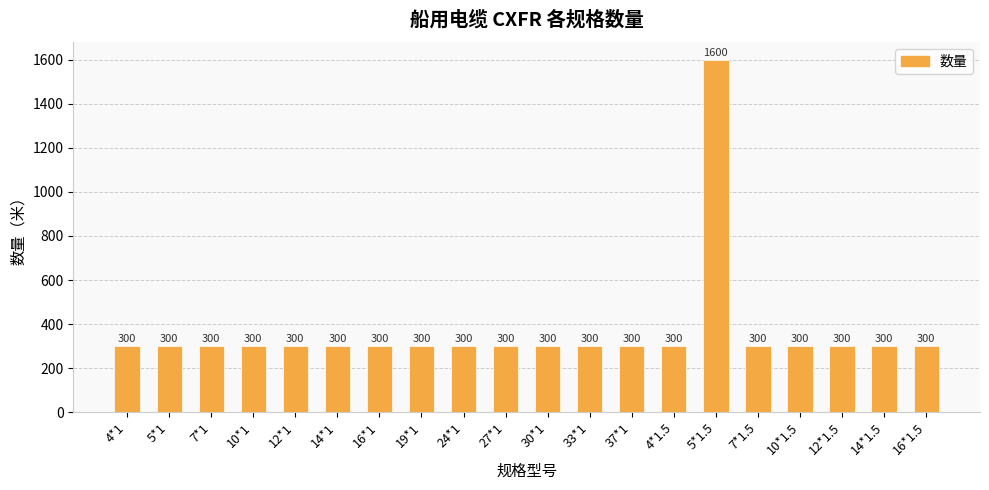

Are the bars horizontal?

No